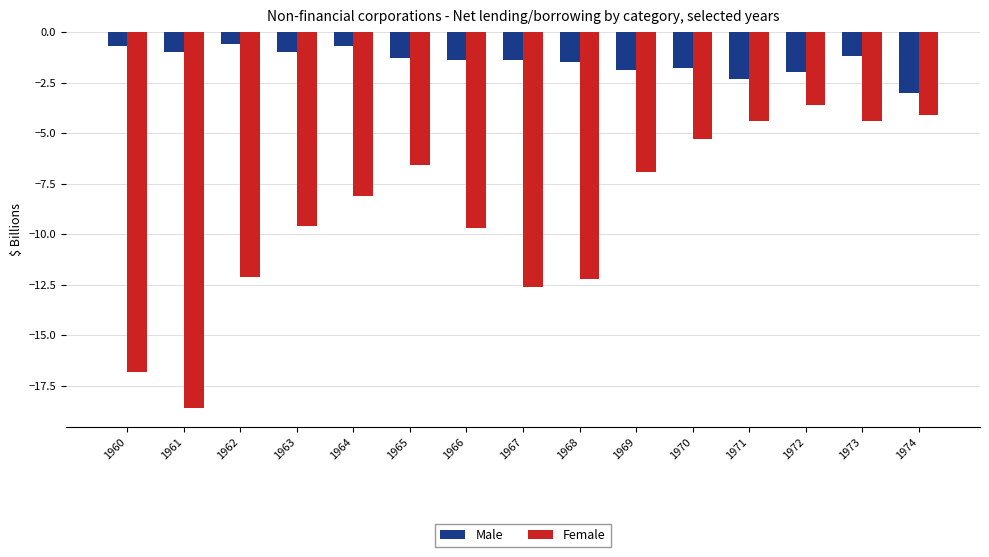

What is the average value of the Female series?

-9.0